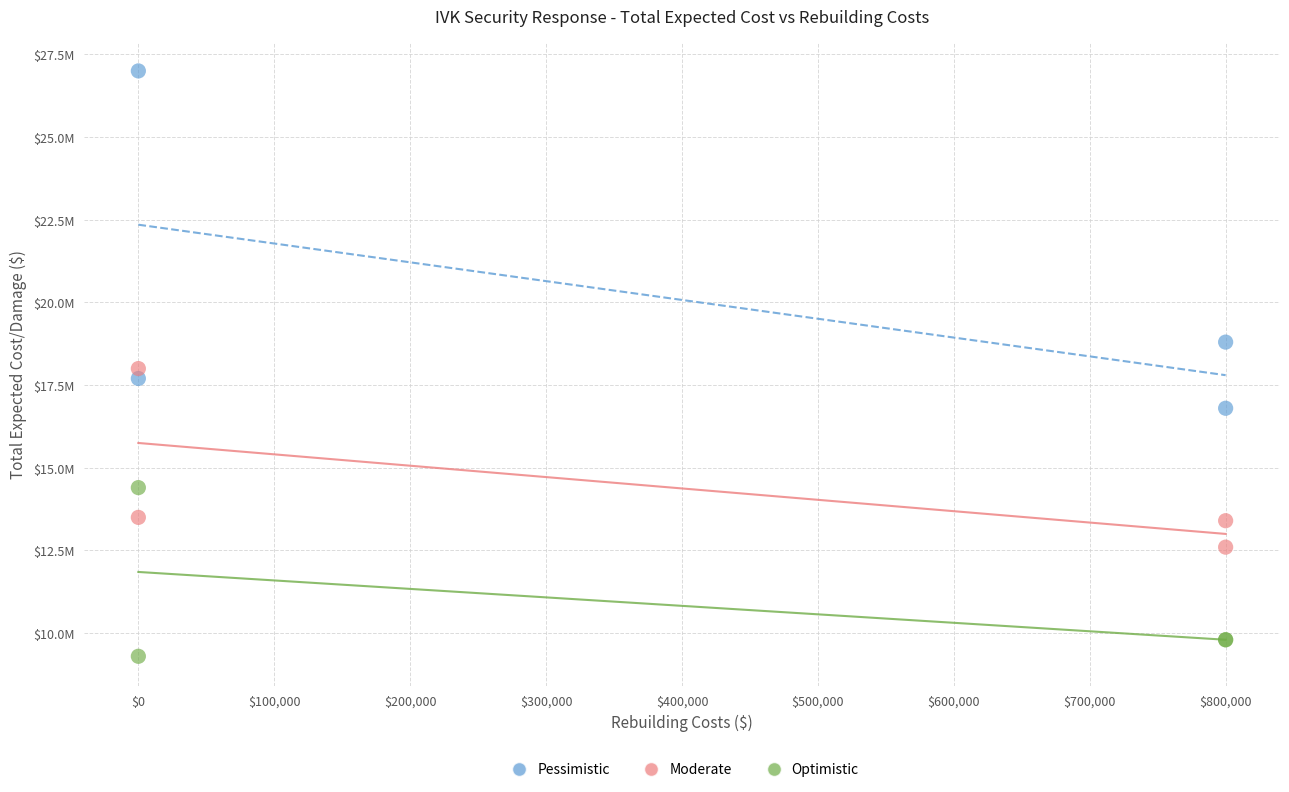

What are all the series names shown in the legend?

Pessimistic, Moderate, Optimistic